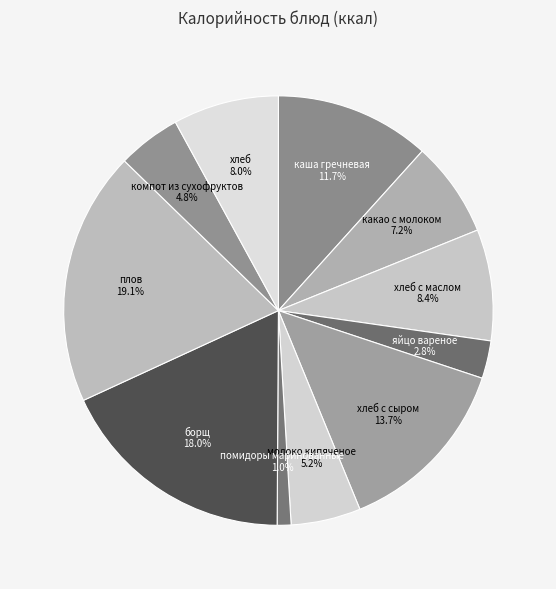

To the nearest percent, what is the difference between the largest and smallest slice percentages?

18%